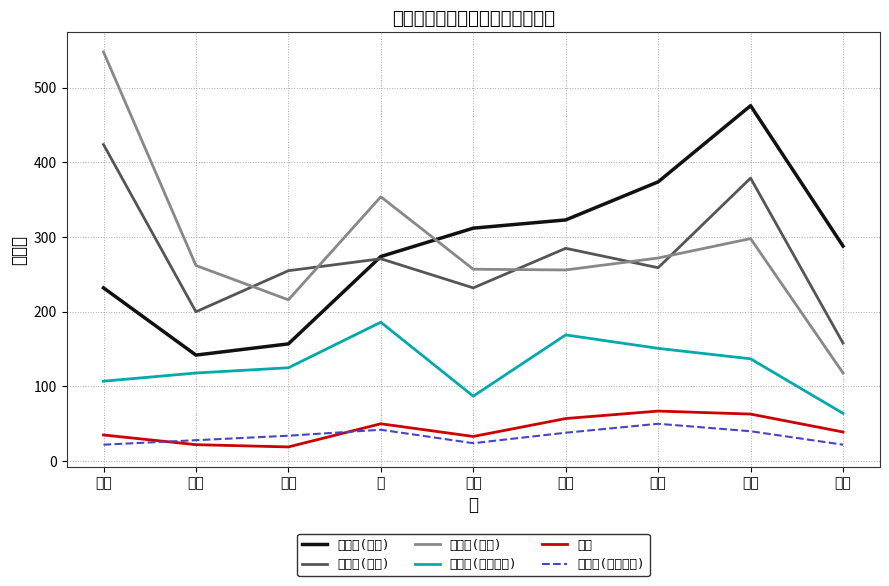

True or false: 高齢者(２人以上) and 障害者(単身) cross at least once.

False